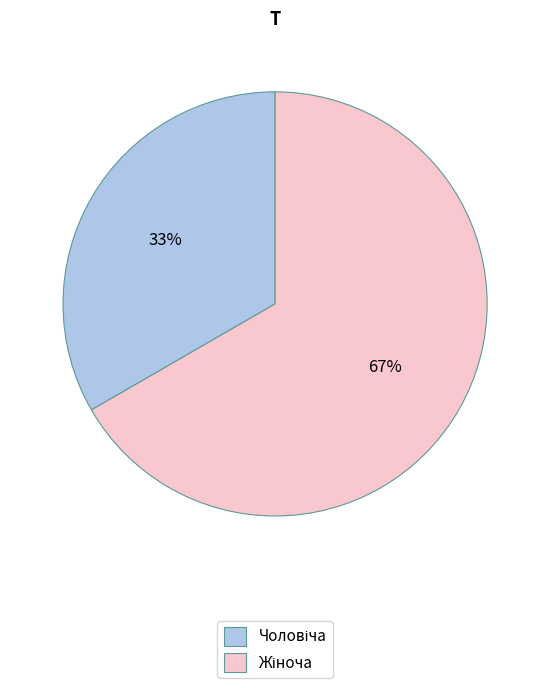

To the nearest percent, what is the average slice percentage?

50%